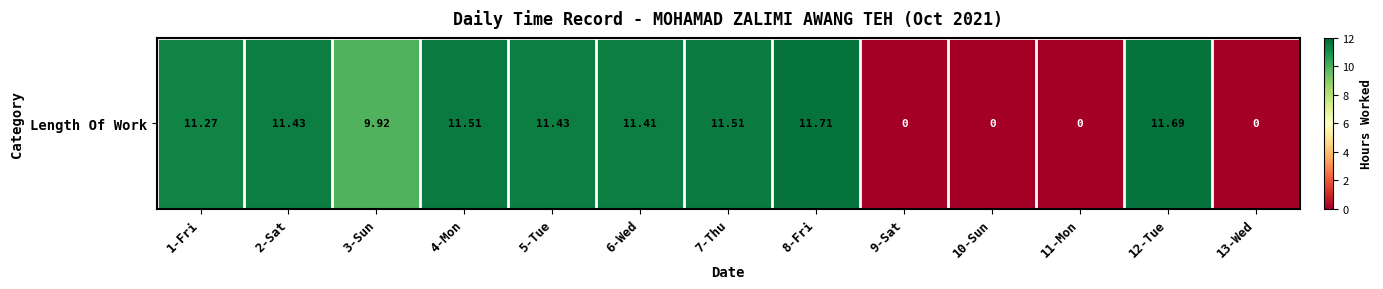

True or false: the data shows 11.7 at 12-Tue.

True